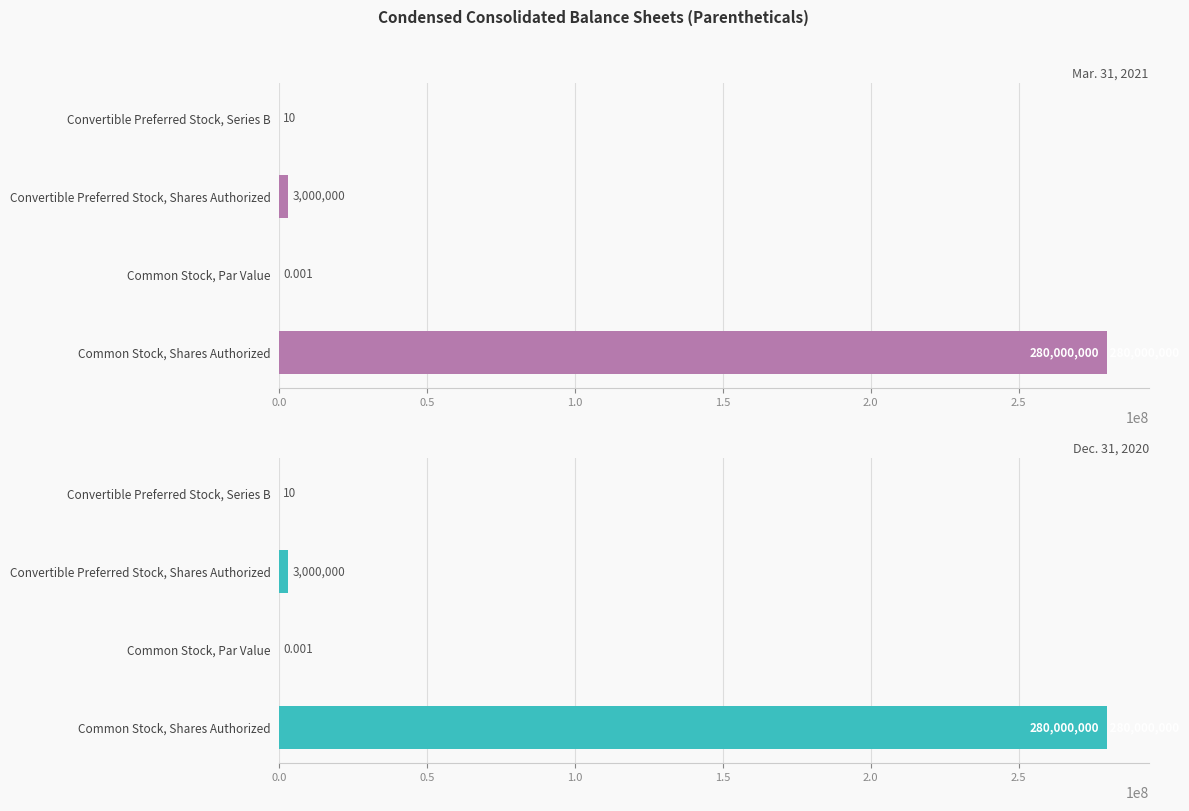

How many bars are there in each group?

2